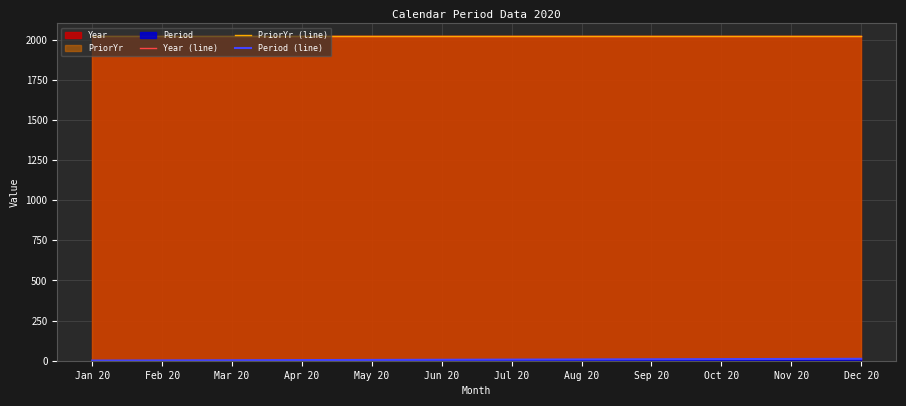

What position from the left is Jun 20?

6